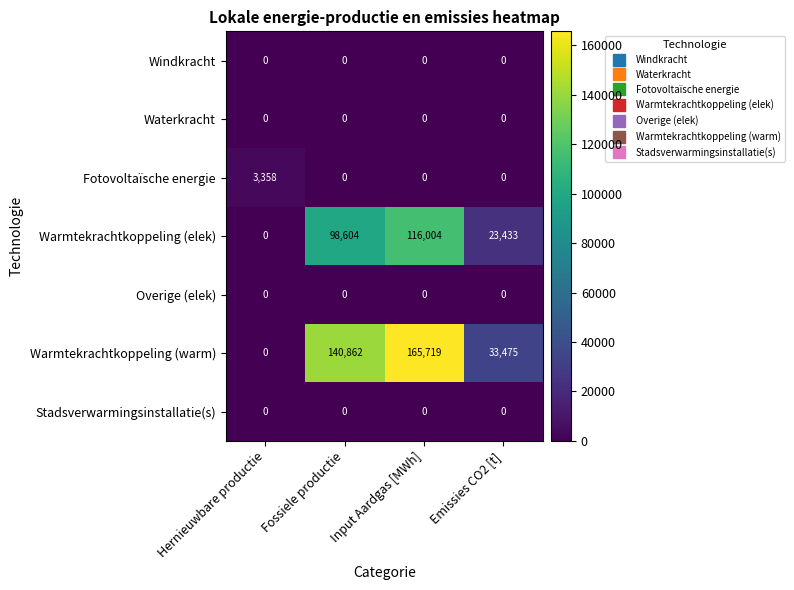

Which category has the highest value across all series?

Input Aardgas [MWh]